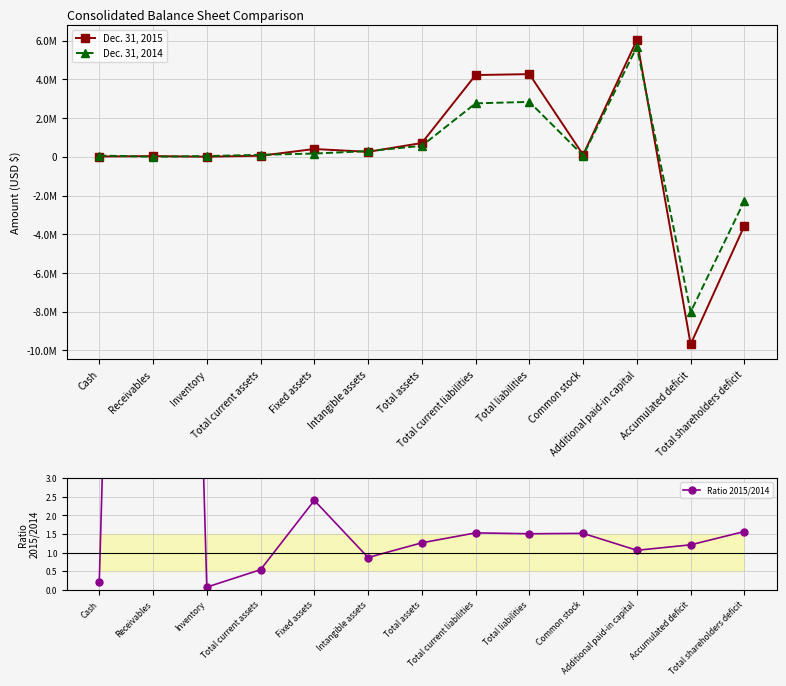

What is the approximate value of Dec. 31, 2015 at Cash?

13865.0